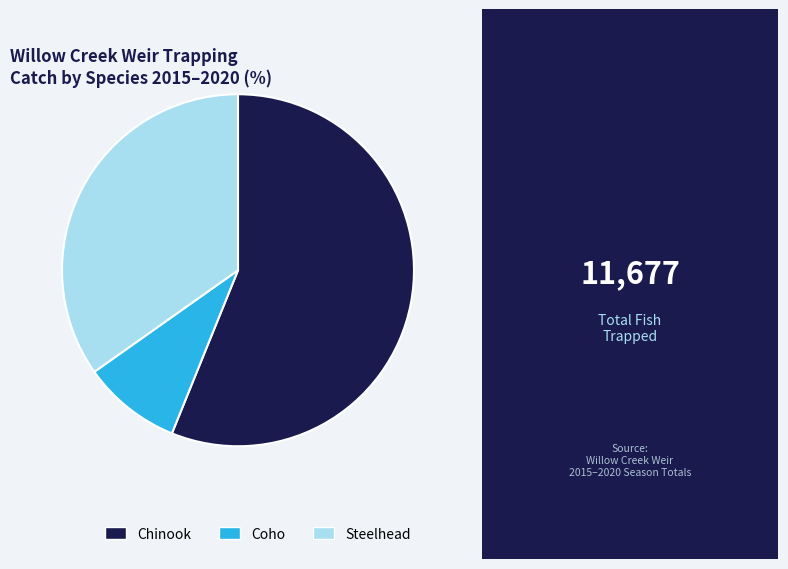

Which category has the smallest portion of the pie?

Coho